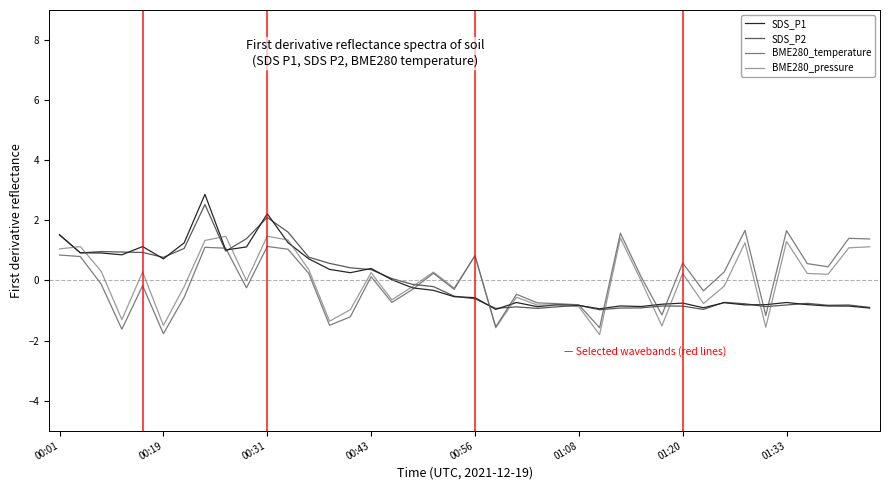

What are all the series names shown in the legend?

SDS_P1, SDS_P2, BME280_temperature, BME280_pressure